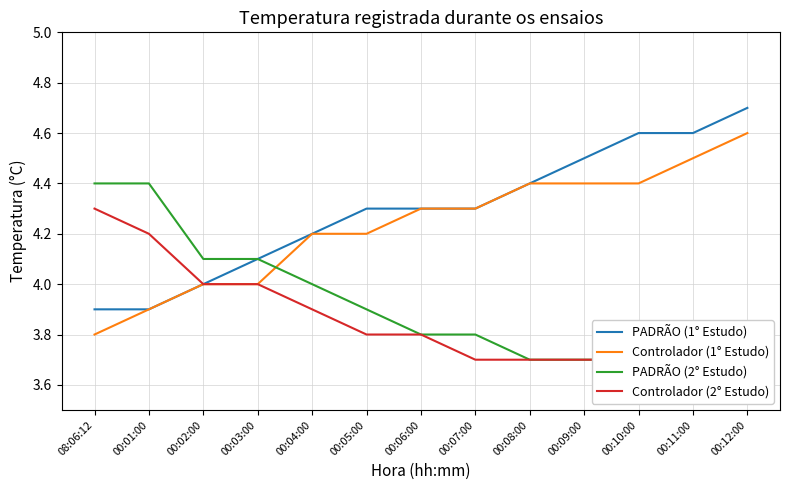

How many lines are shown in the chart?

4